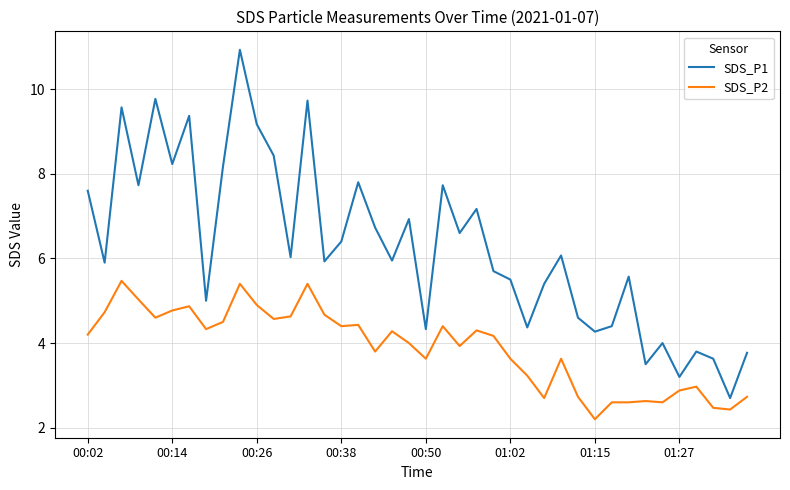

How many interior local valleys does the SDS_P1 series have?

14